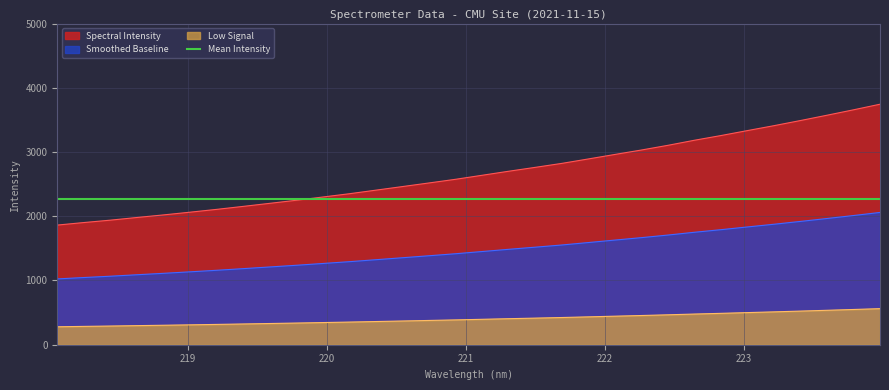

What is the smallest value displayed?

1862.7